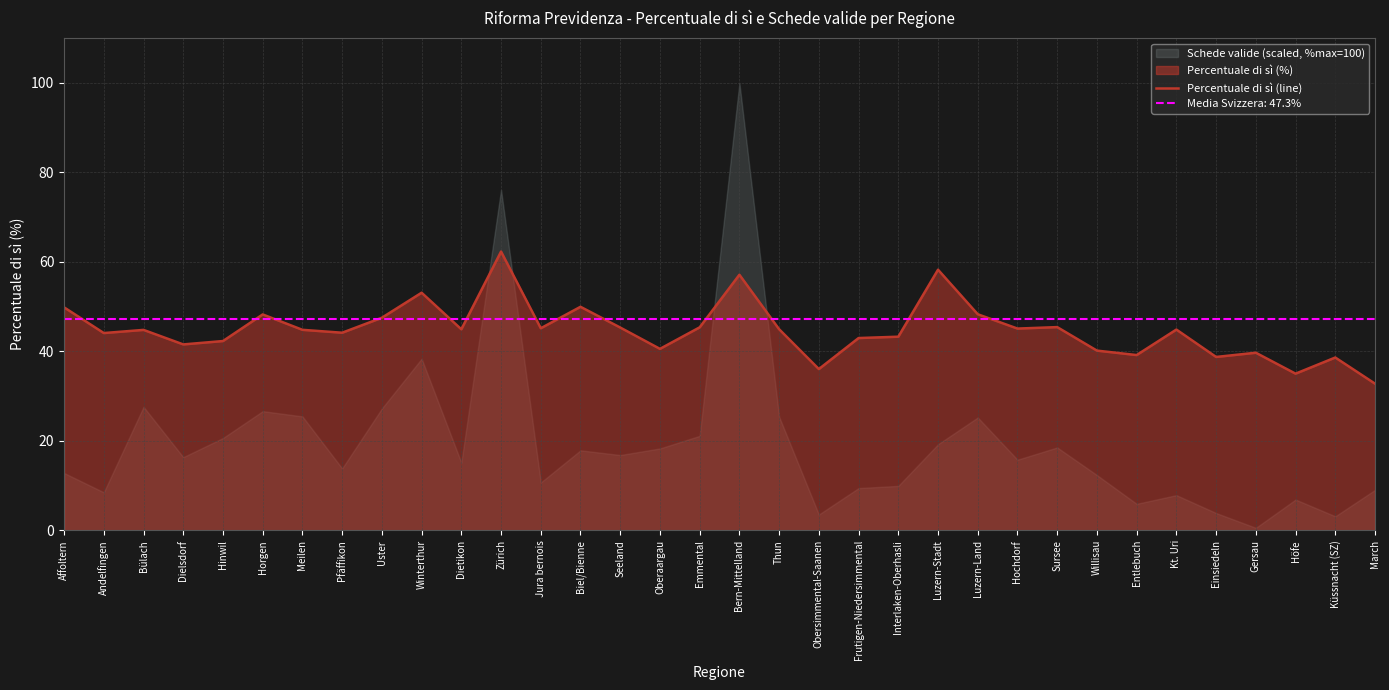

What is the minimum value shown in the chart?

32.8